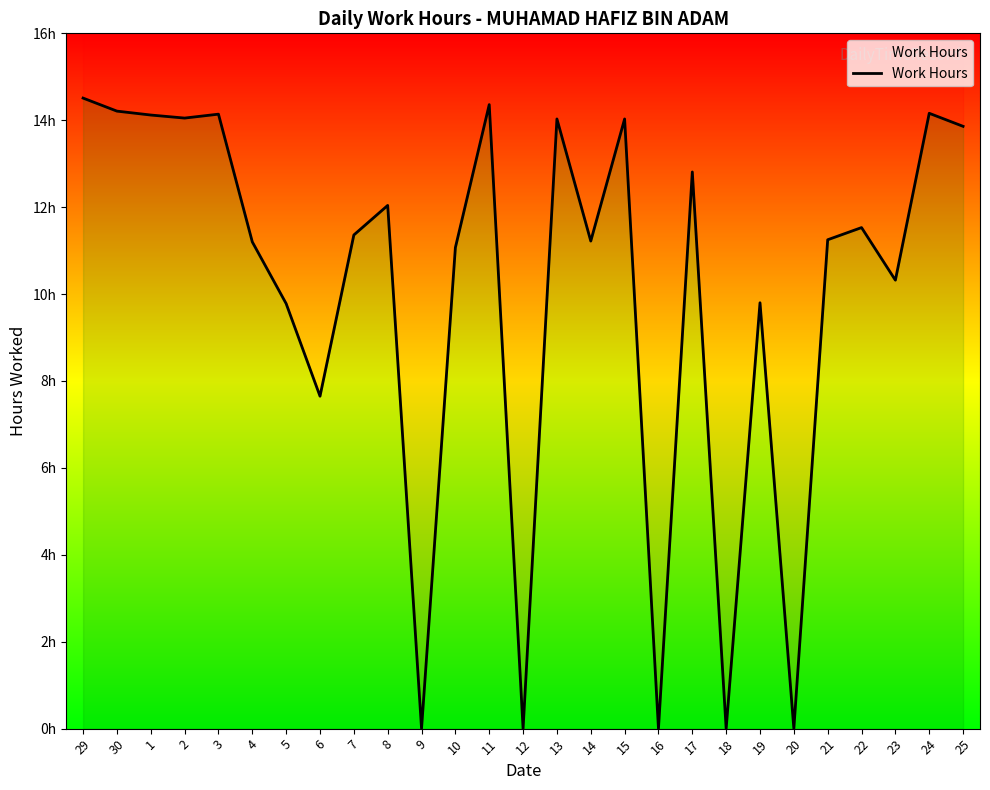

Count the number of categories in the chart.

27